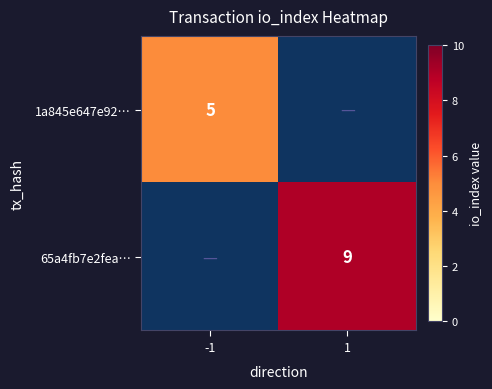

Is the value of 65a4fb7e2fea… at 1 greater than the value of 1a845e647e92… at -1?

Yes